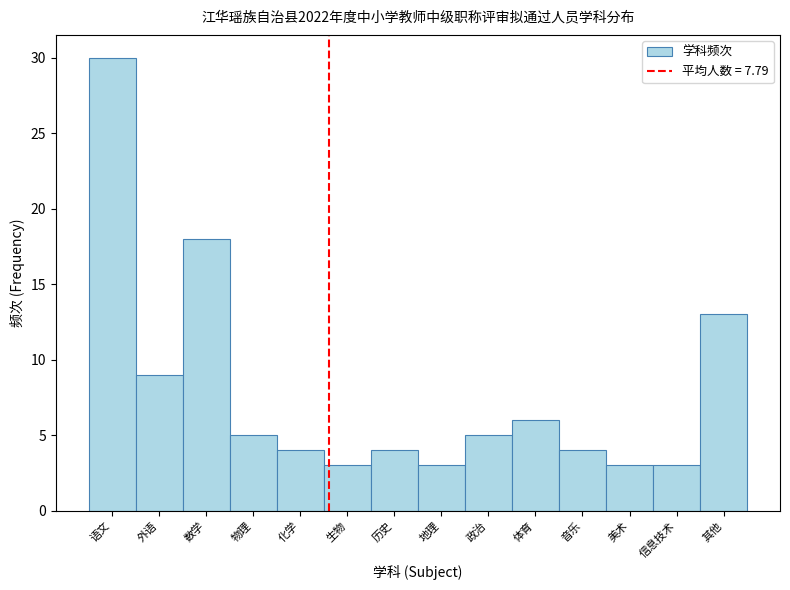

Reading left to right, extract all data points from this chart.

语文=30	外语=9	数学=18	物理=5	化学=4	生物=3	历史=4	地理=3	政治=5	体育=6	音乐=4	美术=3	信息技术=3	其他=13